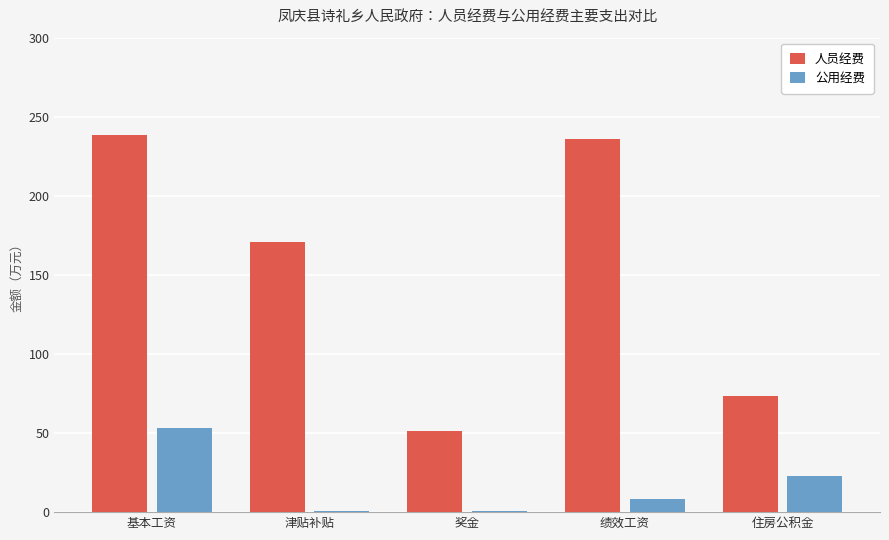

Is it true that 人员经费 equals 238.5 at 基本工资?

True